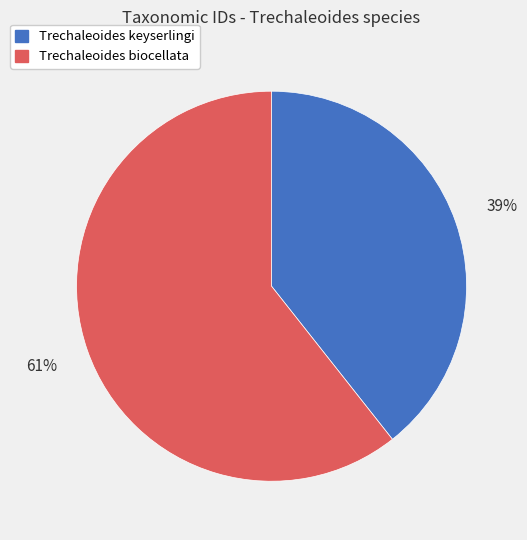

Which slice is the largest?

Trechaleoides biocellata